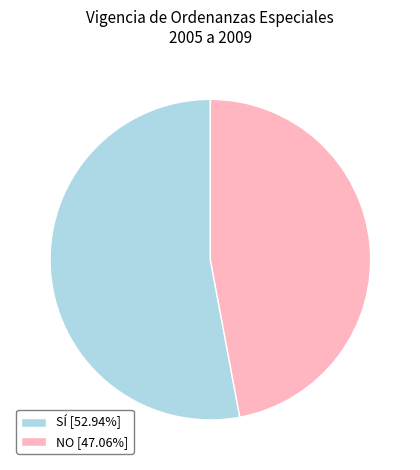

Does NO [47.06%] represent more than half of the total?

No